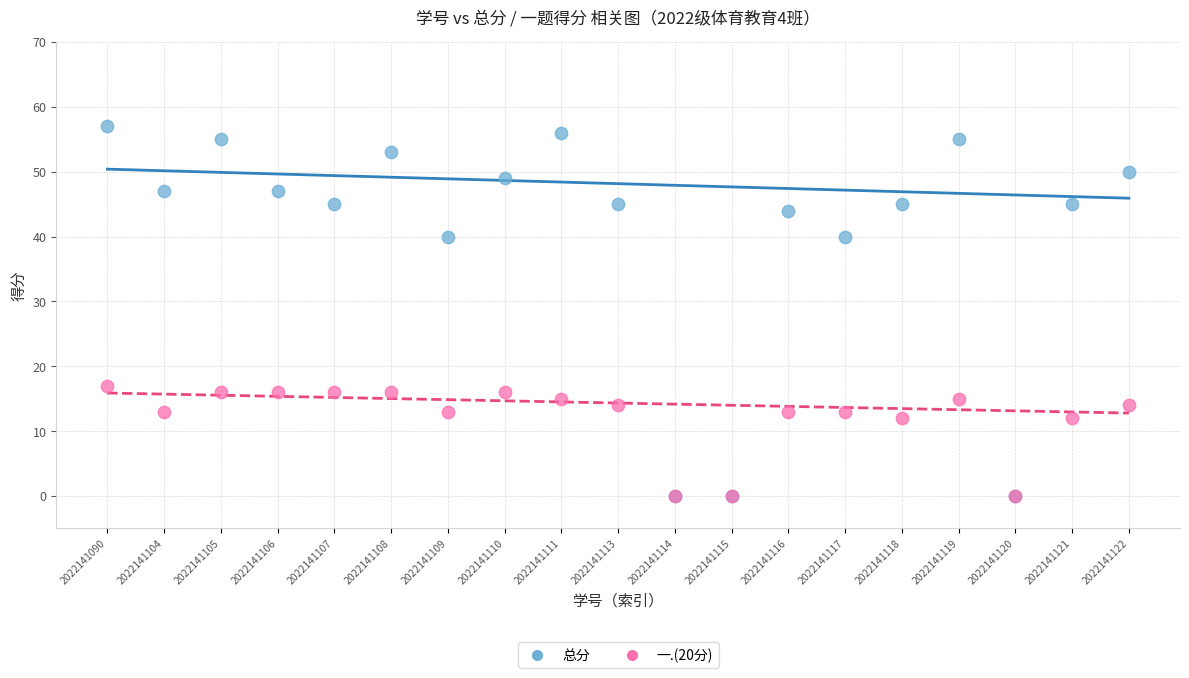

Which series has the largest Y range (max minus min)?

总分